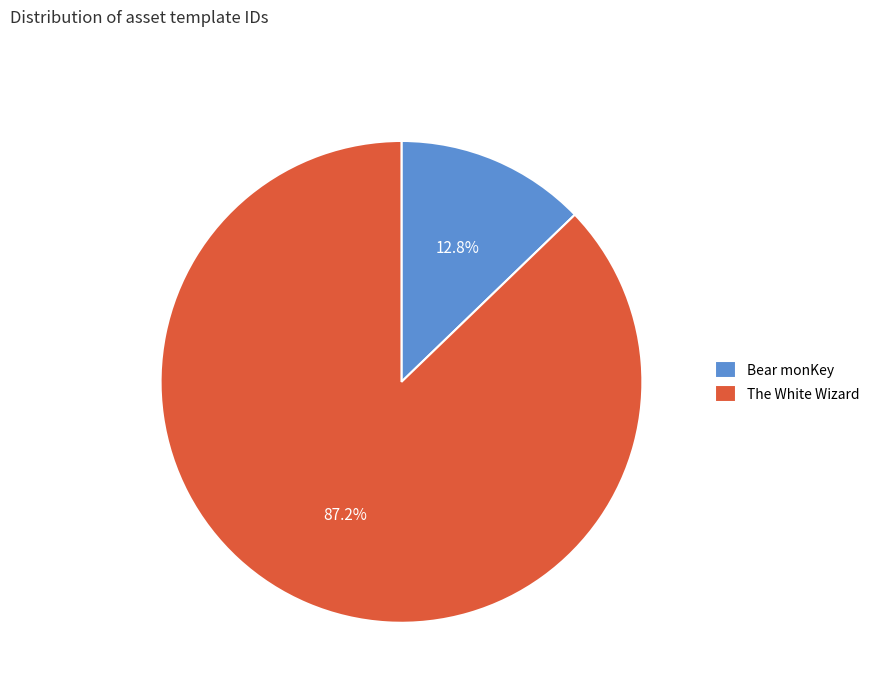

Which slice represents more than half of the pie?

The White Wizard